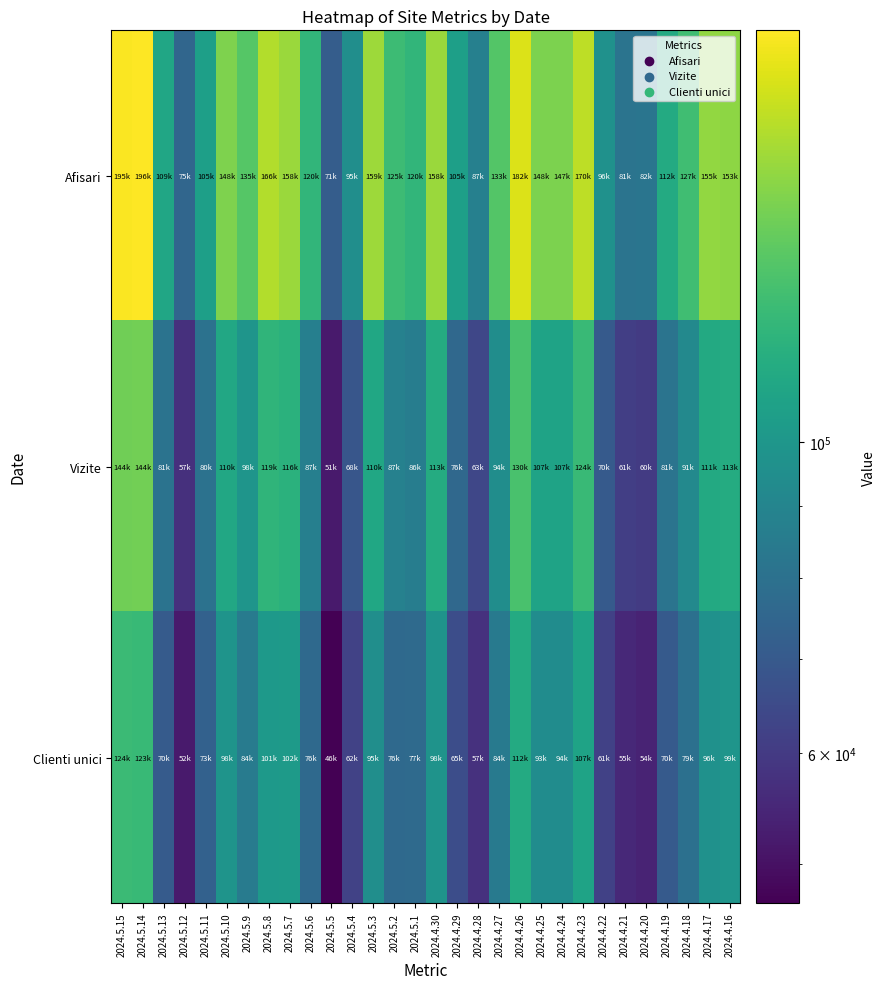

Which series has the largest total across all categories?

Afisari